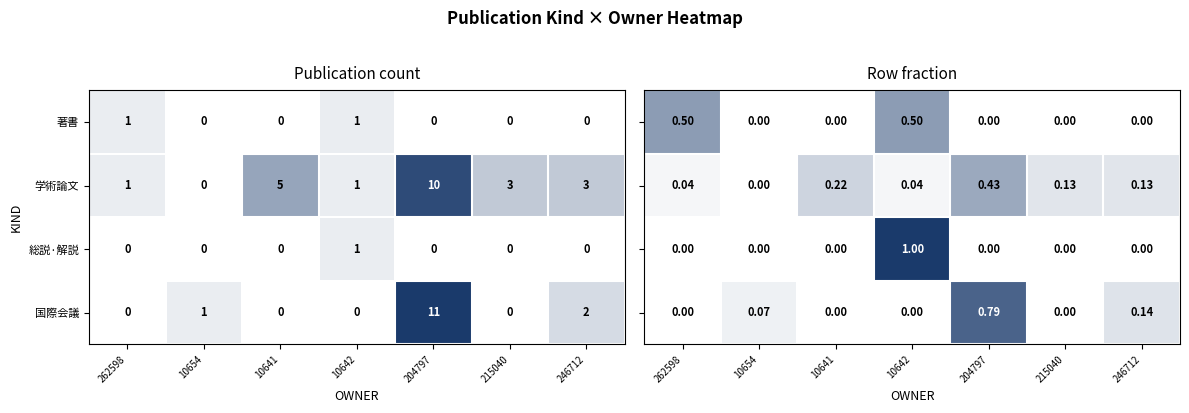

Is the value of 総説·解説 at 246712 greater than the value of 著書 at 262598?

No